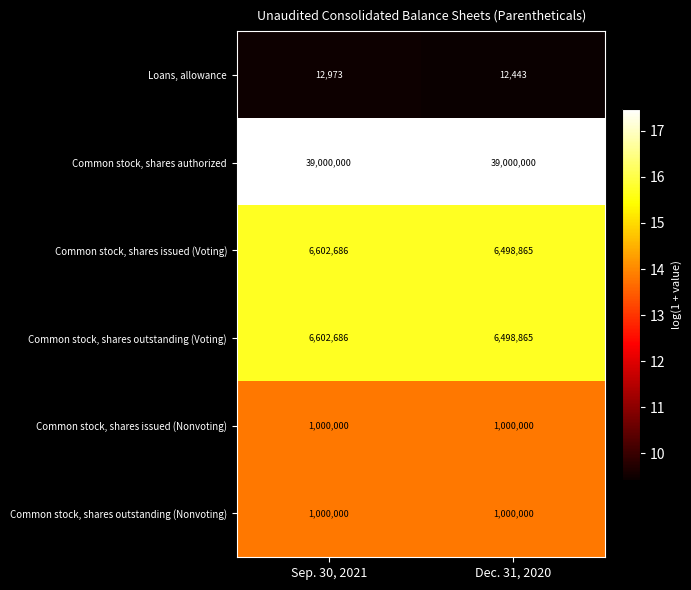

The value of Common stock, shares issued (Voting) at Sep. 30, 2021 is 11865059. True or false?

False